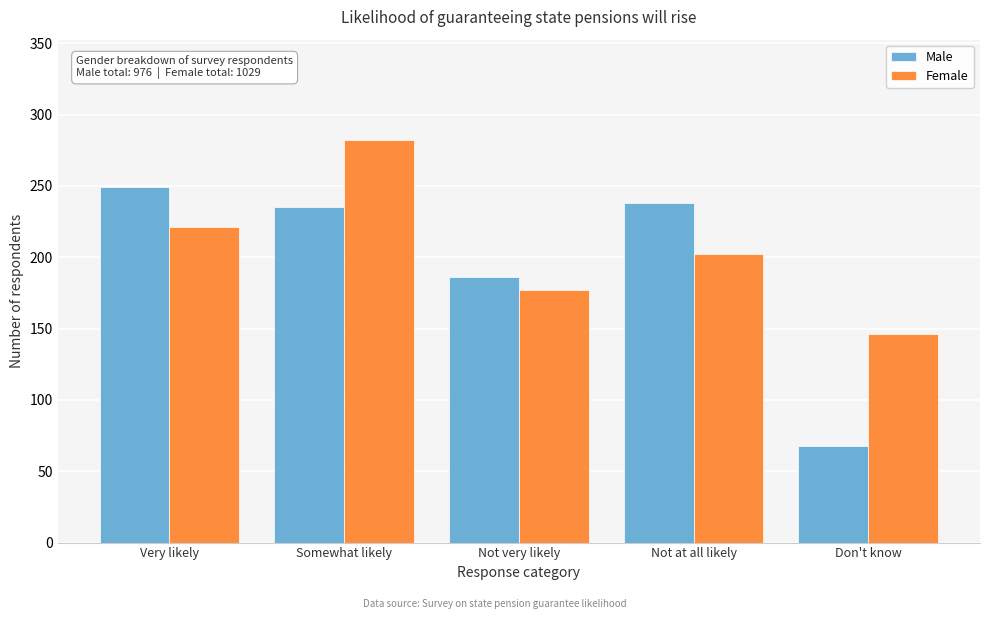

Reading right to left, list all the values displayed in this chart.

Male: 68	238	186	235	249
Female: 146	202	177	282	221